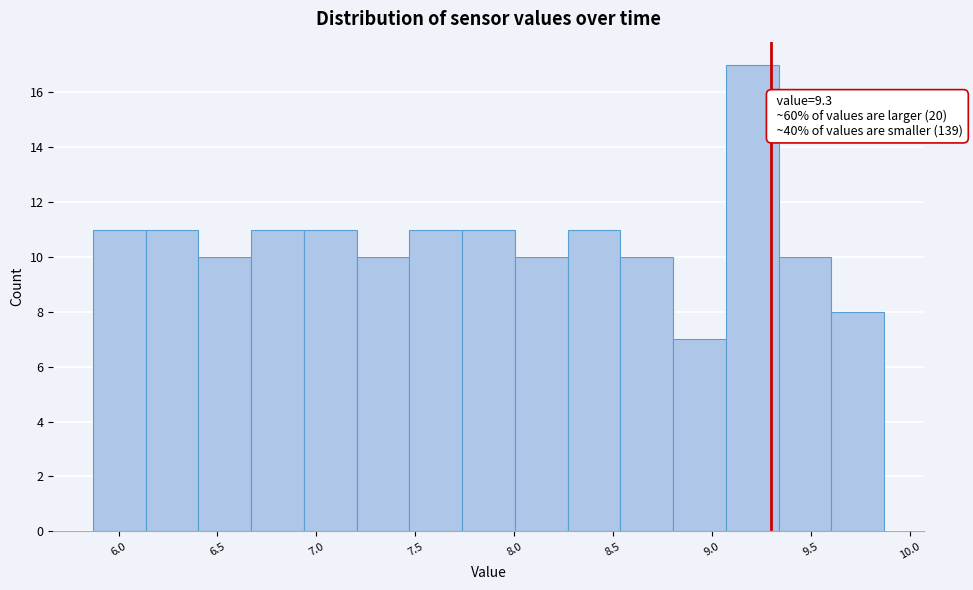

Which range on the x-axis has the tallest bar?

9.05 to 9.35